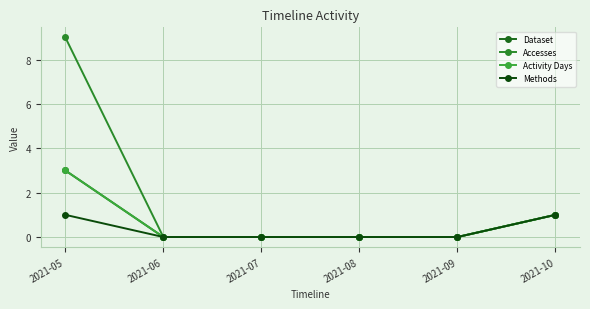

Which category has the highest value in the Dataset series?

2021-05